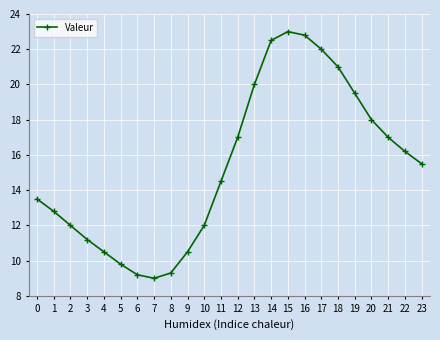

At which label is the value closest to 16?

22